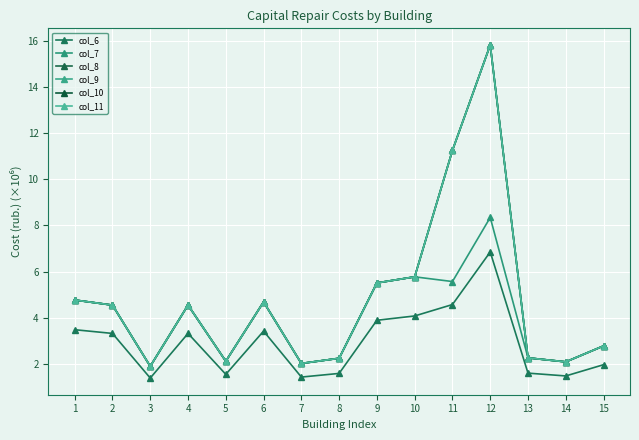

Is this an area chart (filled region under the line)?

No